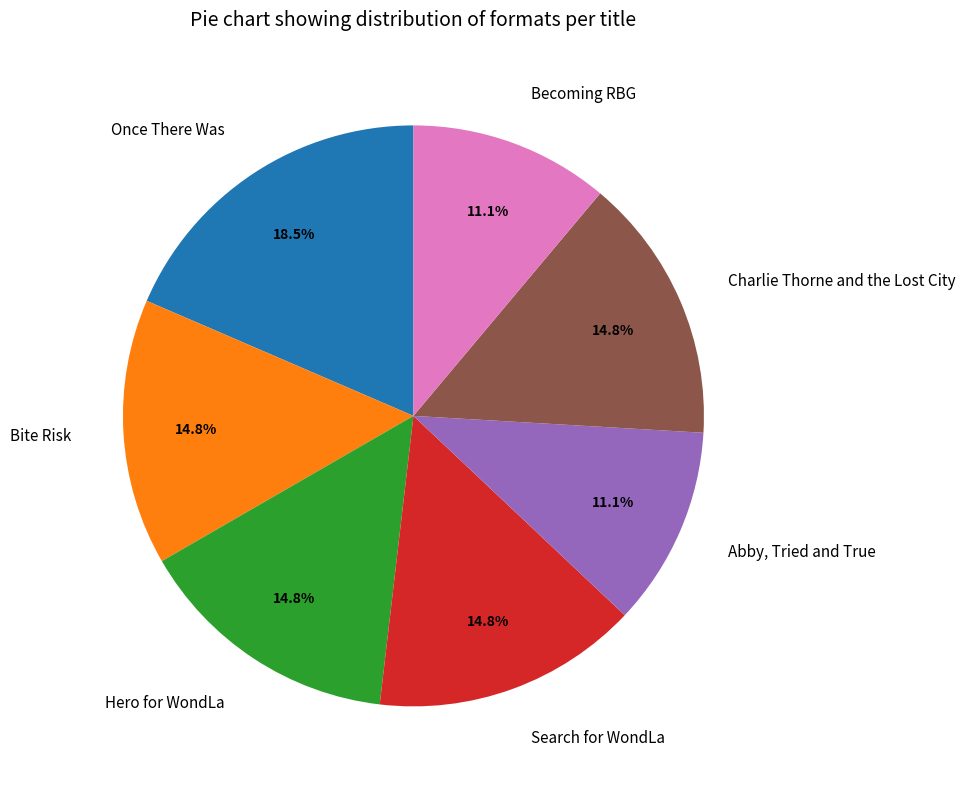

Is it true that Bite Risk is 3% of the pie?

False